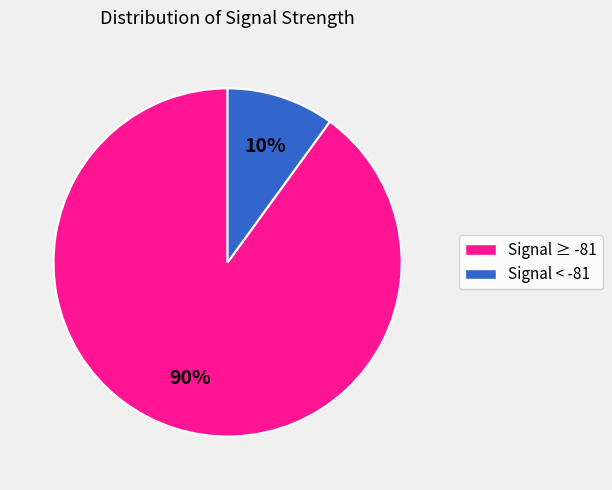

To the nearest percent, what is the average slice percentage?

50%